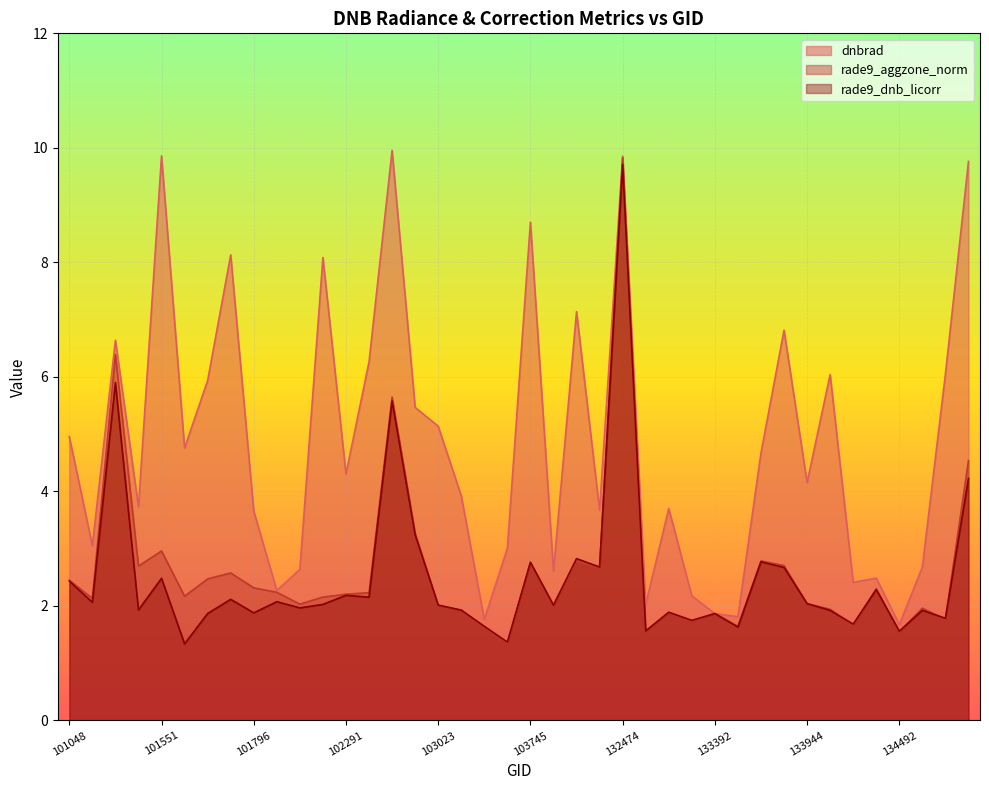

How many lines are shown in the chart?

3